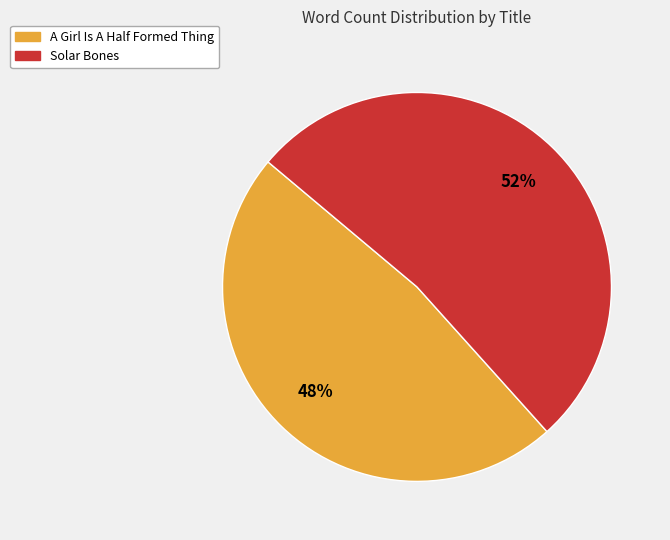

To the nearest percent, what percentage of the pie is Solar Bones?

52%